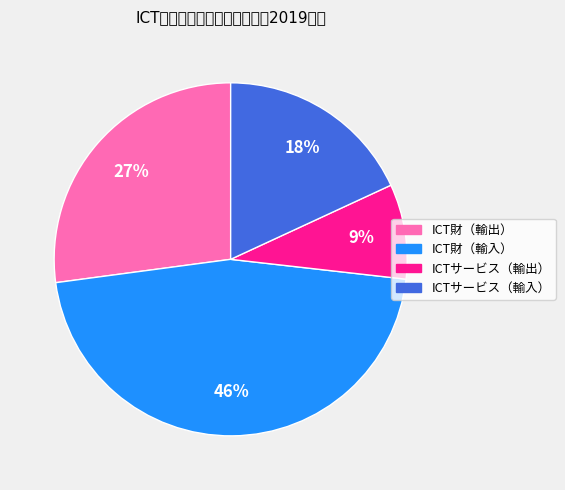

To the nearest percent, what portion does ICTサービス（輸出） represent?

9%